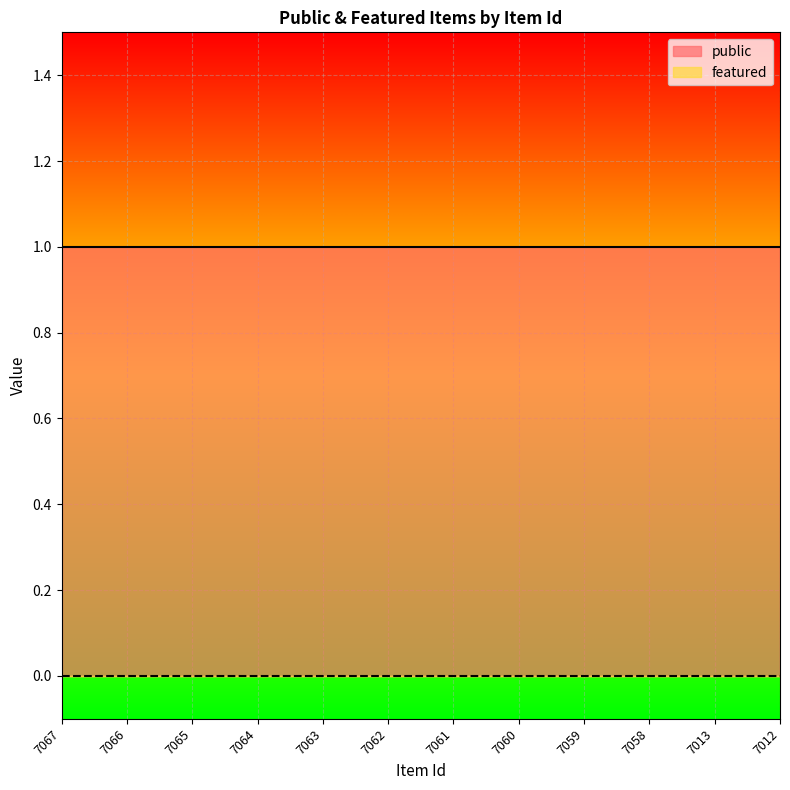

True or false: featured and public cross at least once.

False